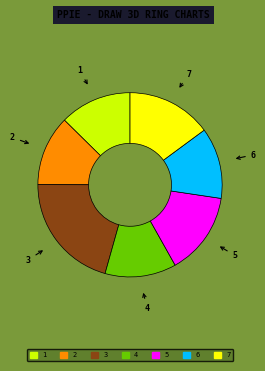

Is the sum of 6 and 4 greater than half?

No